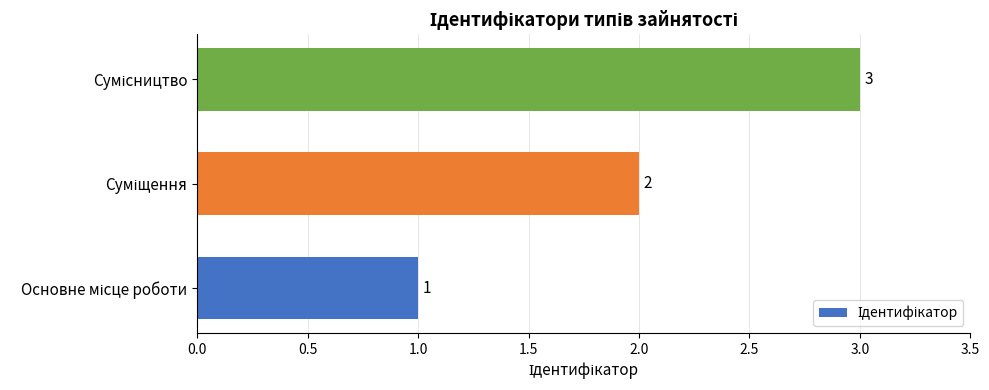

What is the maximum value shown in the chart?

3